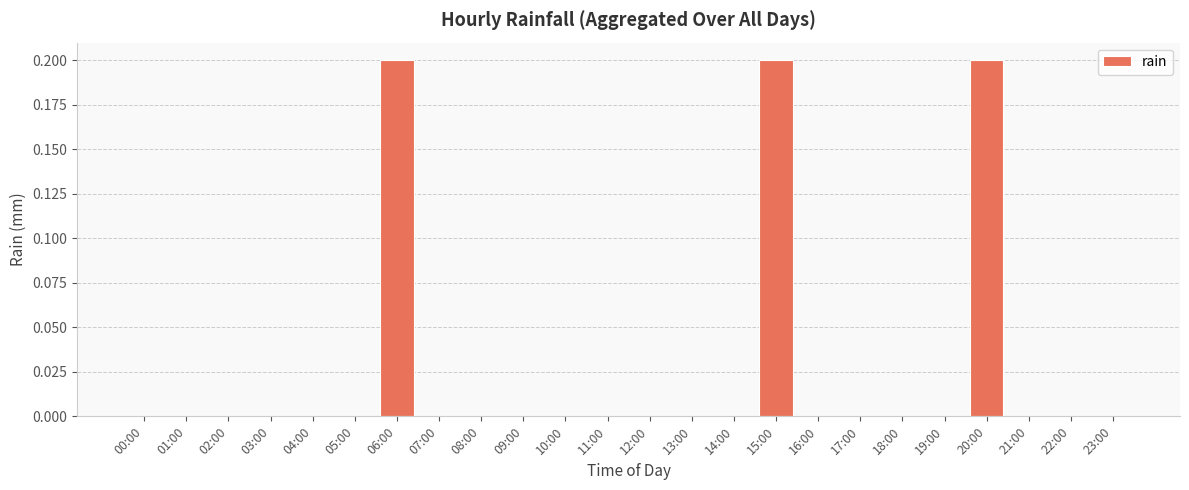

The value at 10:00 is 0.1. True or false?

False